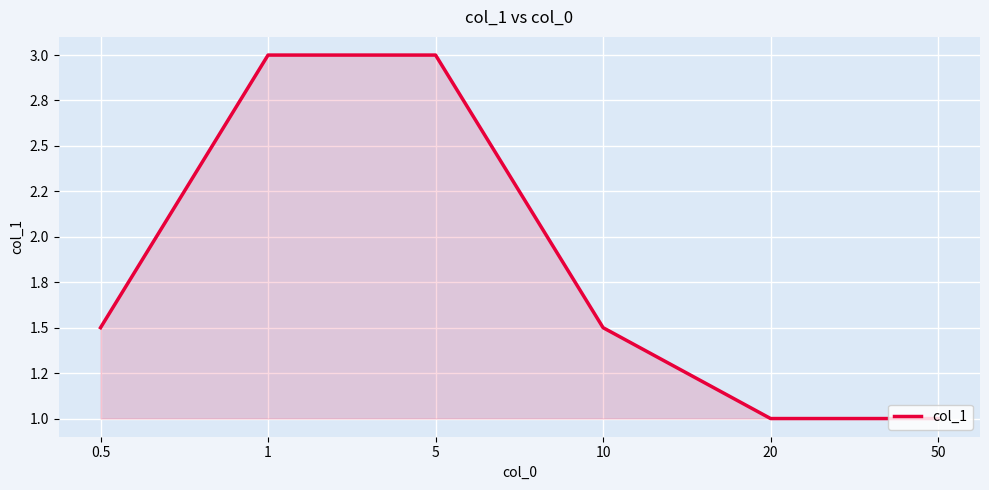

True or false: there are more than 2 points higher than both neighbors.

False